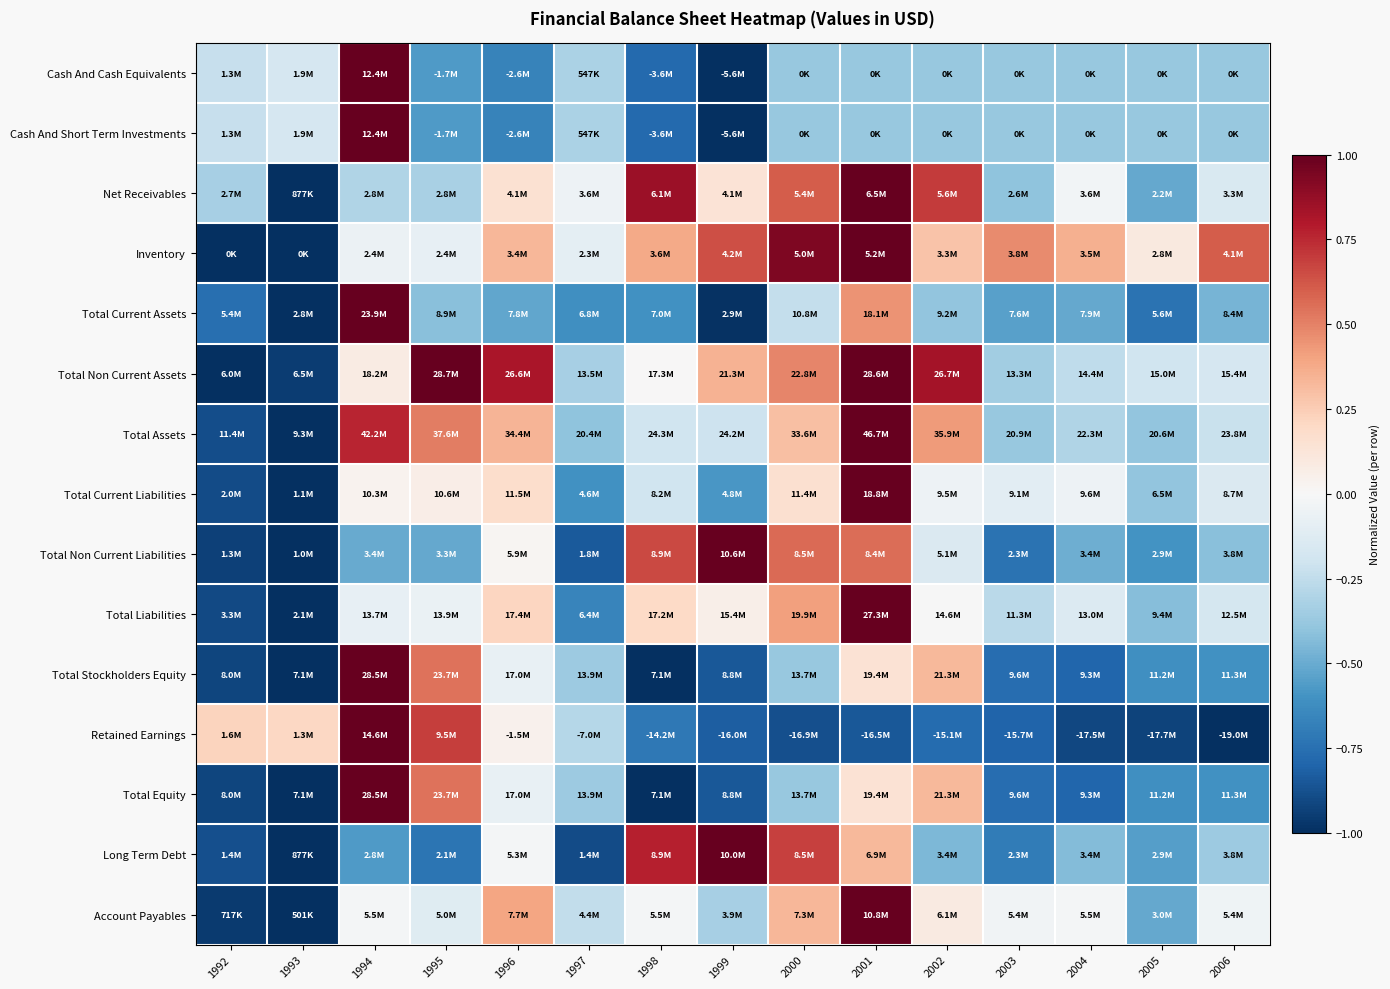

Which label corresponds to the smallest value in the chart?

1999